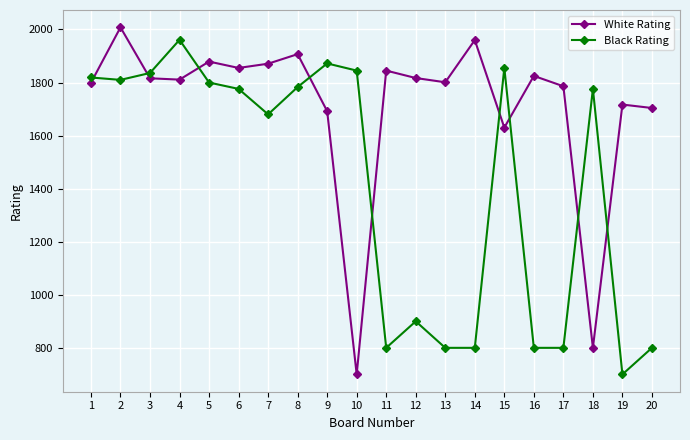

True or false: White Rating has more than 1 points higher than both neighbors.

True